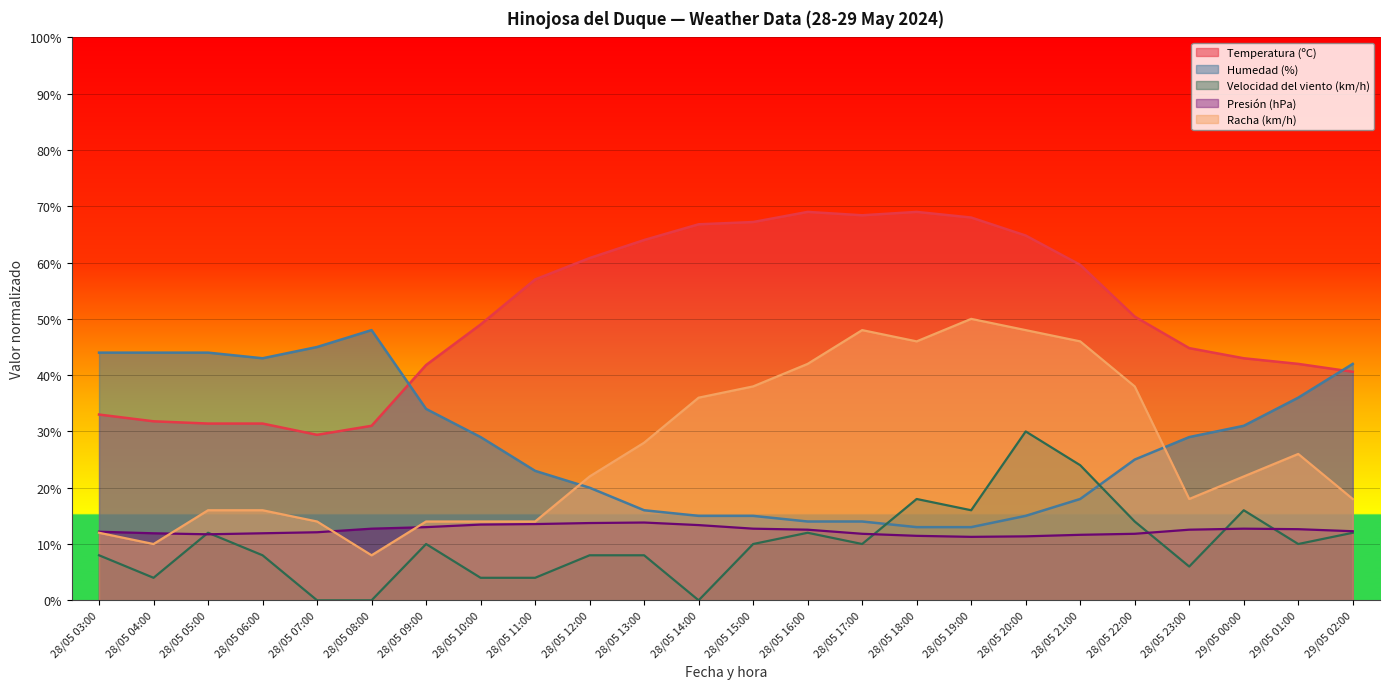

Where is the first local maximum for Humedad (%)?

28/05 08:00